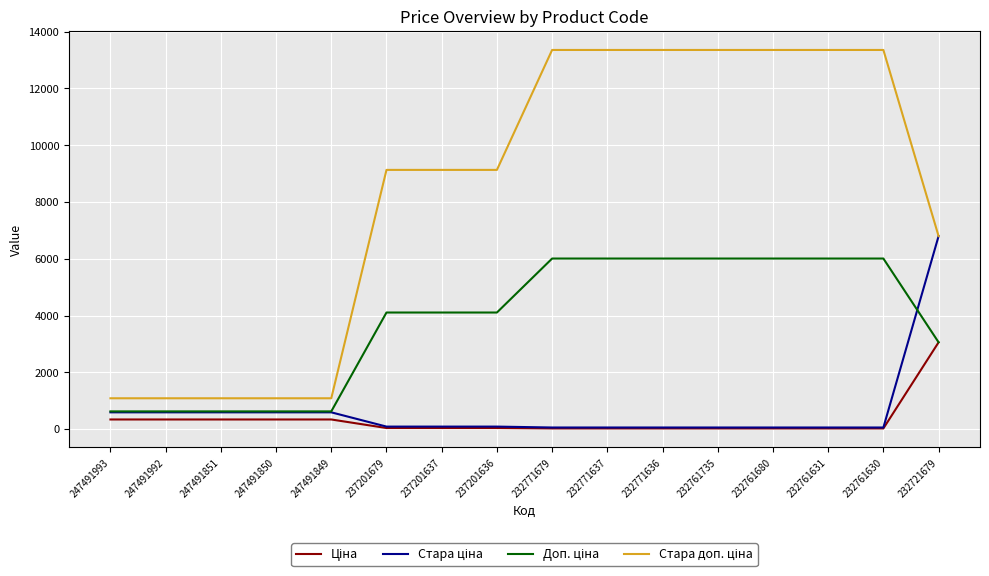

What is the maximum value shown in the chart?

13356.0